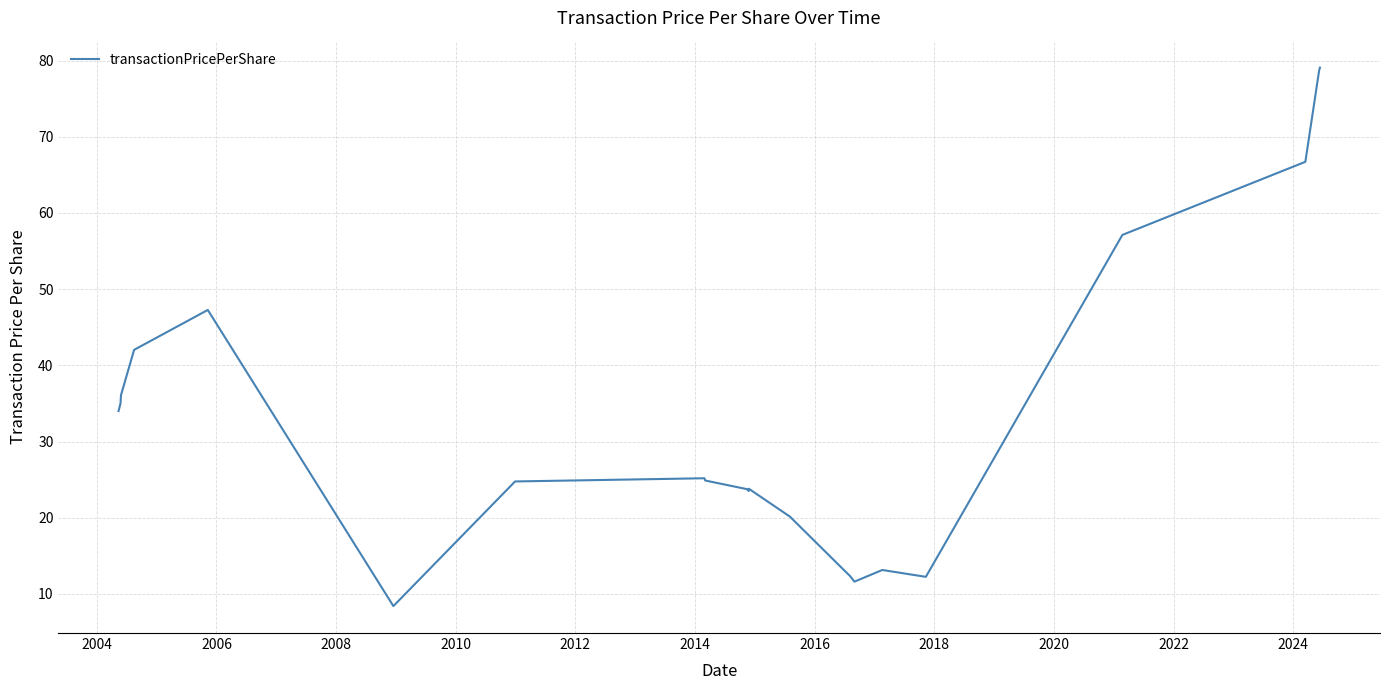

What is the difference between the maximum and minimum values?

70.7